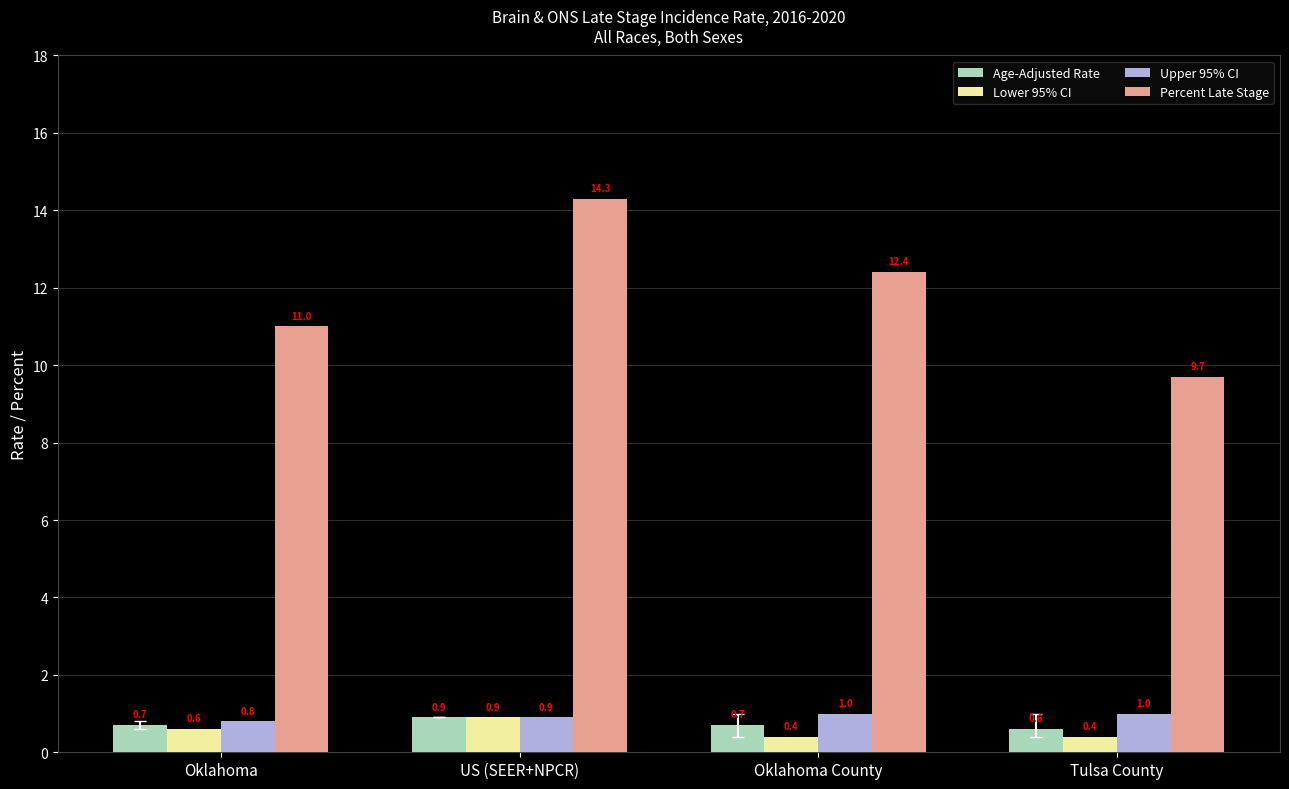

Which series has the largest range (max minus min)?

Percent Late Stage